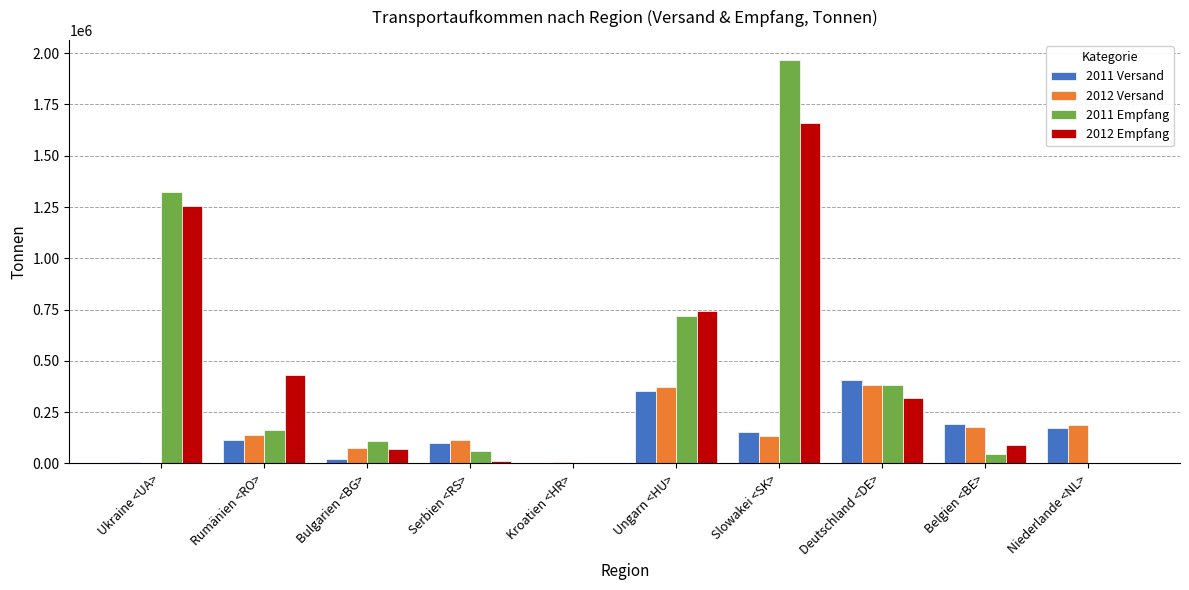

At which category is the sum across all series the highest?

Slowakei <SK>